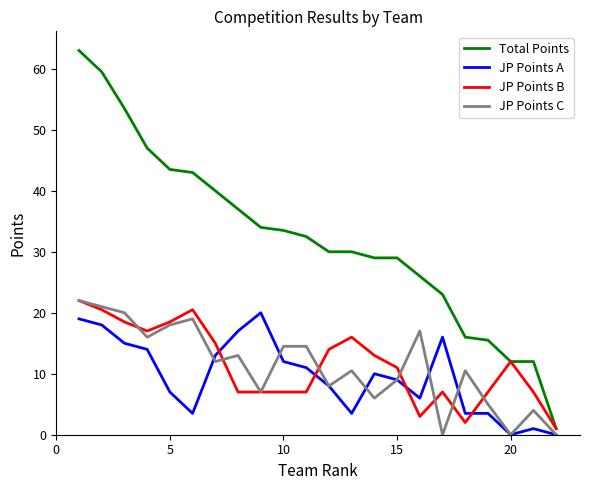

What is the highest value of the Total Points series?

63.0